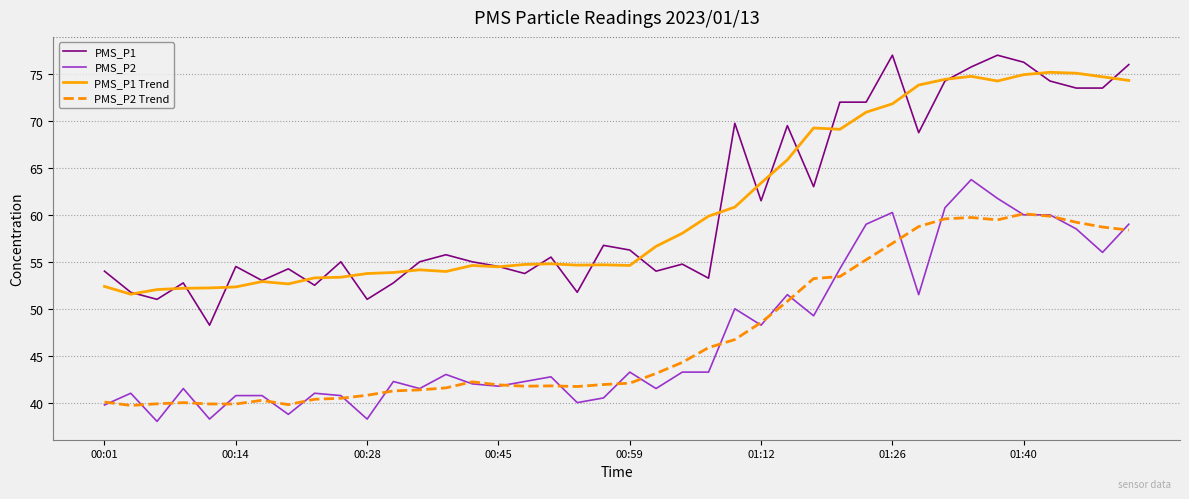

Which series has the widest spread of values?

PMS_P1